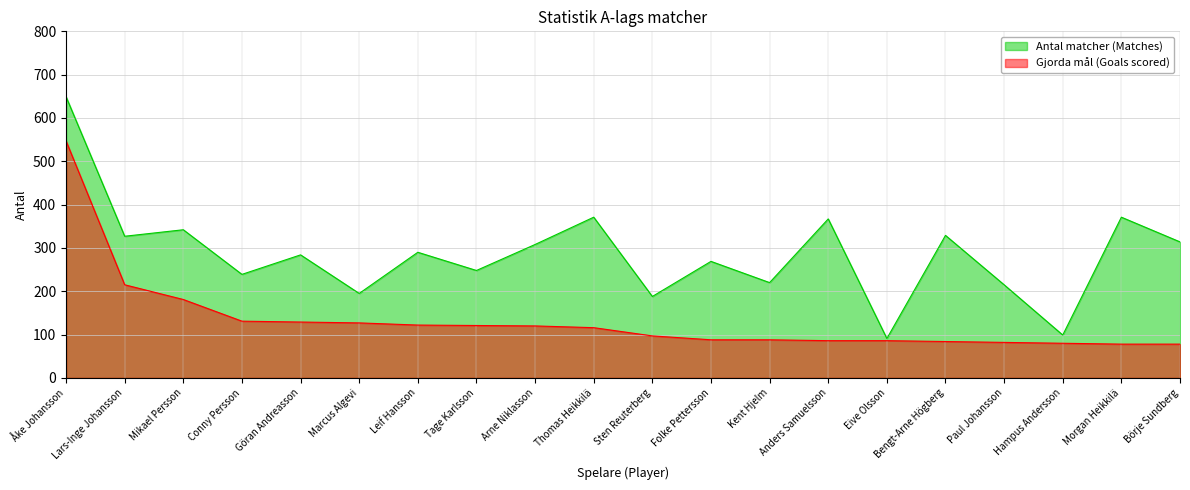

What is the minimum value for Gjorda mål (Goals scored)?

78